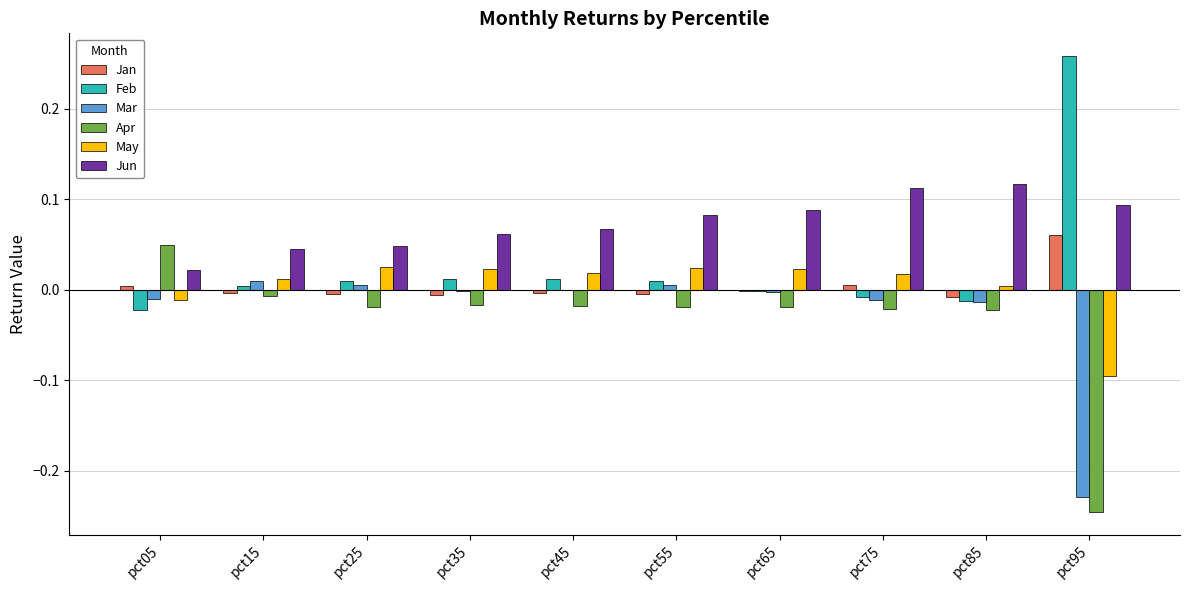

At which category does the chart reach its peak across all series?

pct95